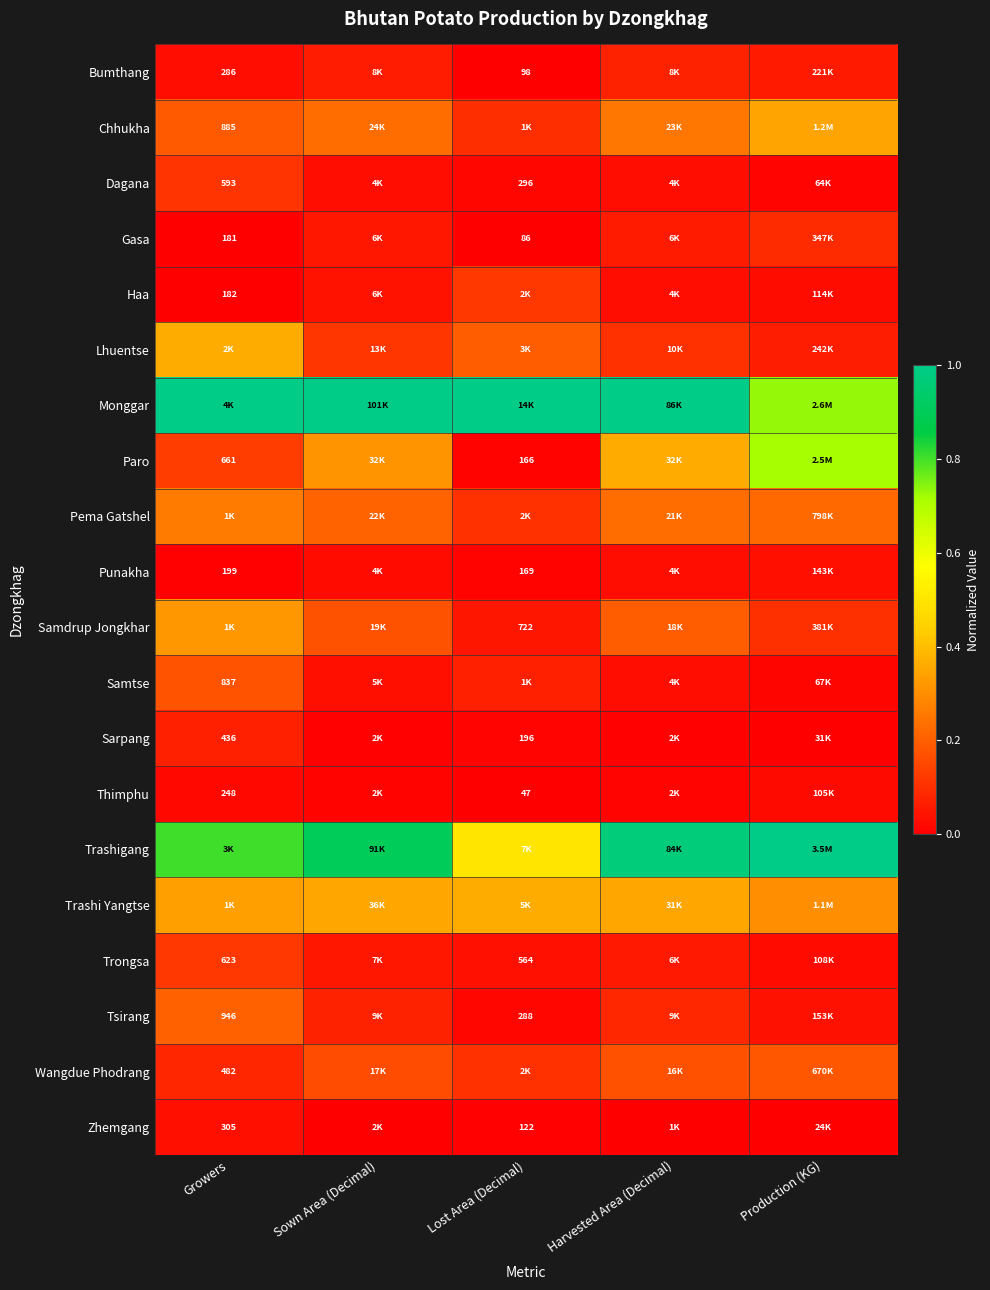

What is the maximum value shown in the chart?

1.0